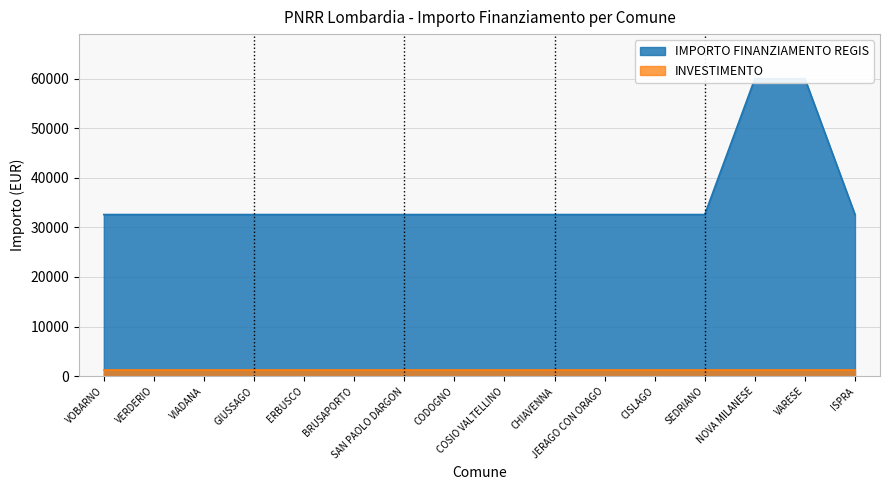

Reading left to right, what are all the values shown in this chart?

VOBARNO=32589	VERDERIO=32589	VIADANA=32589	GIUSSAGO=32589	ERBUSCO=32589	BRUSAPORTO=32589	SAN PAOLO DARGON=32589	CODOGNO=32589	COSIO VALTELLINO=32589	CHIAVENNA=32589	JERAGO CON ORAGO=32589	CISLAGO=32589	SEDRIANO=32589	NOVA MILANESE=59966	VARESE=59966	ISPRA=32589